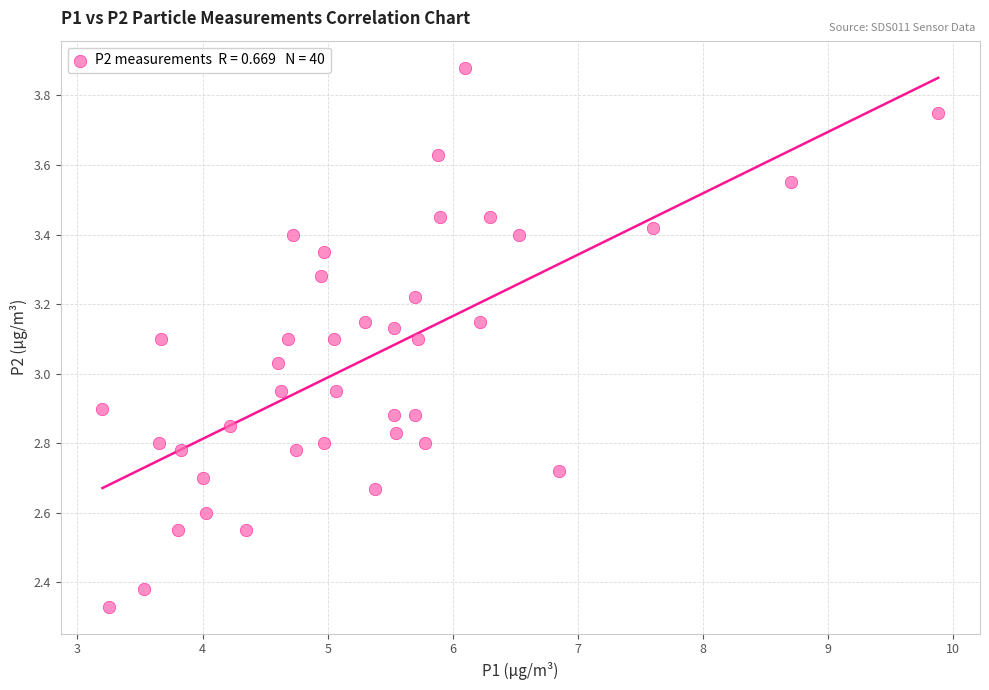

What is the range of X values (max minus min)?

6.7